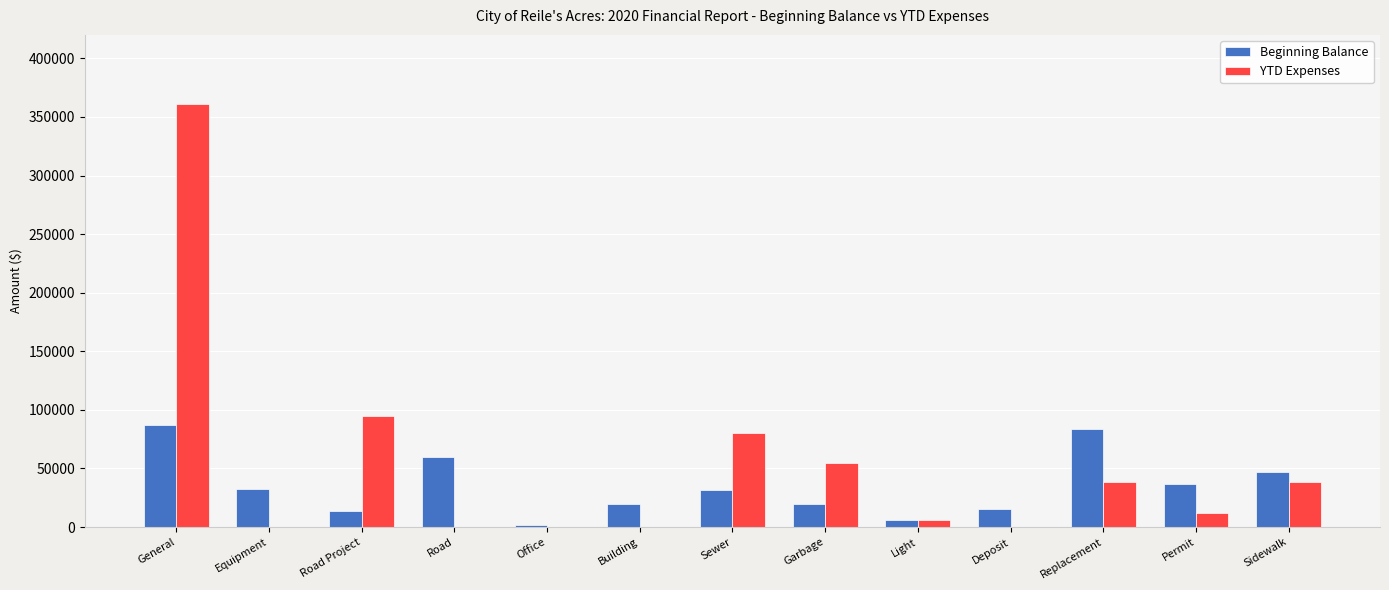

What is the average value of the Beginning Balance series?

34954.6